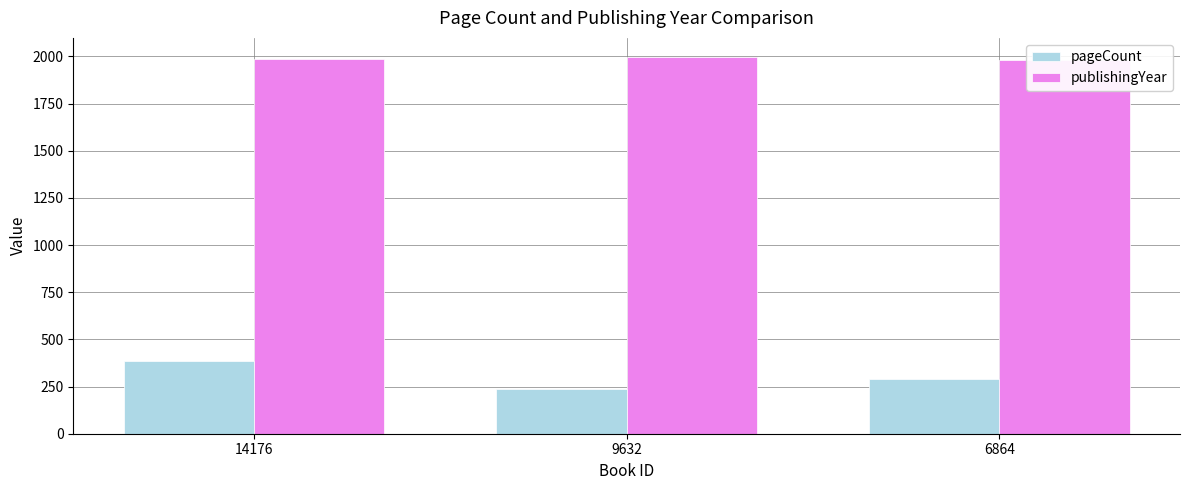

What are all the series names shown in the legend?

pageCount, publishingYear